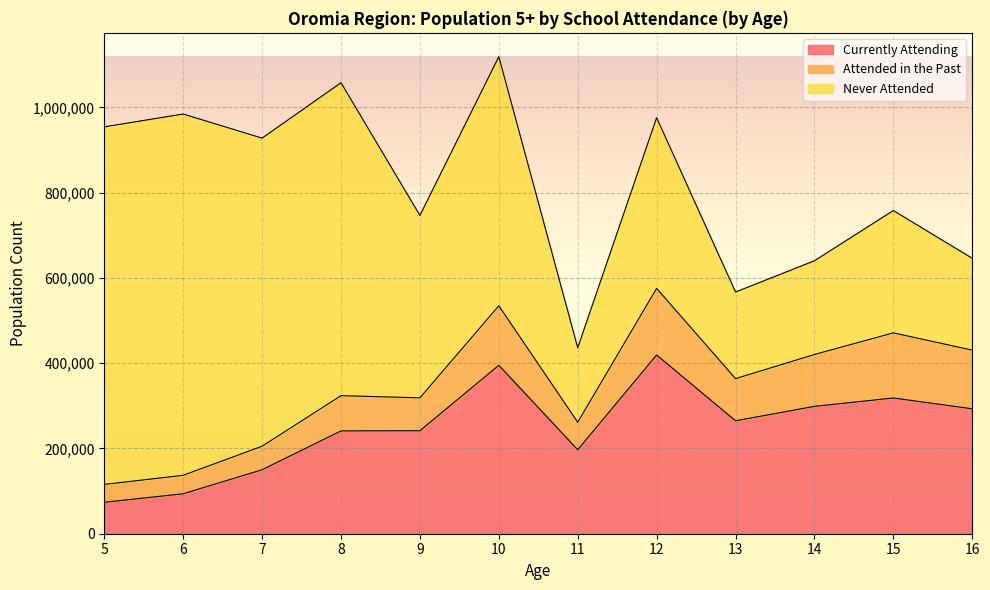

Does the chart display data point markers on the line(s)?

No